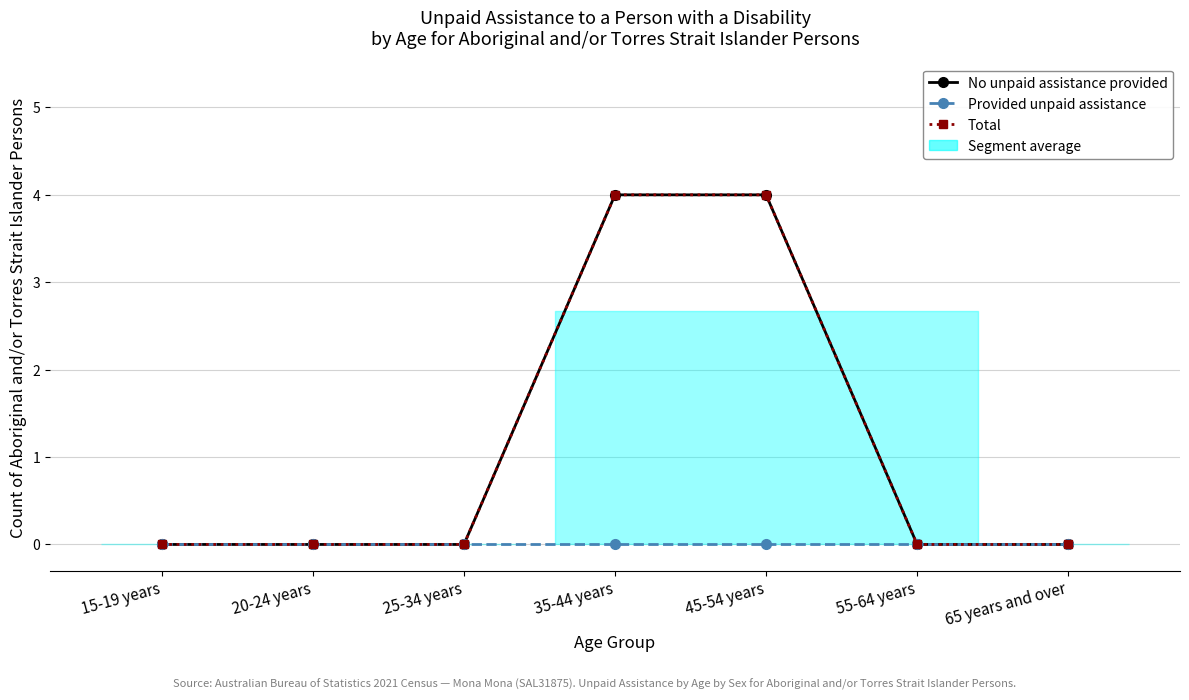

Reading left to right, list all the values displayed in this chart.

No unpaid assistance provided: 15-19 years=0	20-24 years=0	25-34 years=0	35-44 years=4	45-54 years=4	55-64 years=0	65 years and over=0
Provided unpaid assistance: 15-19 years=0	20-24 years=0	25-34 years=0	35-44 years=0	45-54 years=0	55-64 years=0	65 years and over=0
Total: 15-19 years=0	20-24 years=0	25-34 years=0	35-44 years=4	45-54 years=4	55-64 years=0	65 years and over=0